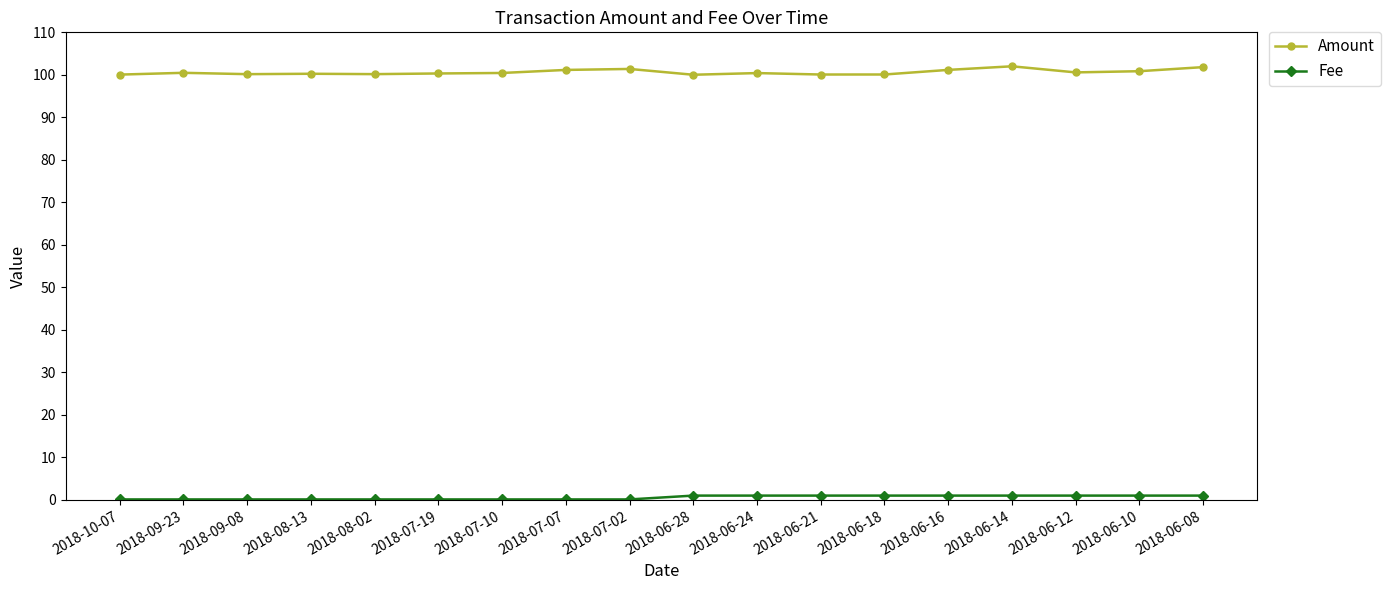

Which series has the widest spread of values?

Amount